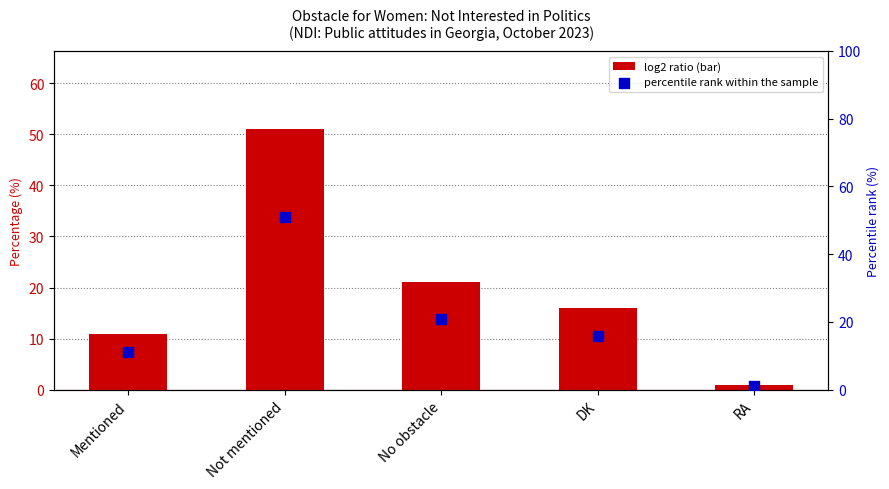

At how many categories does at least one series exceed 16?

2